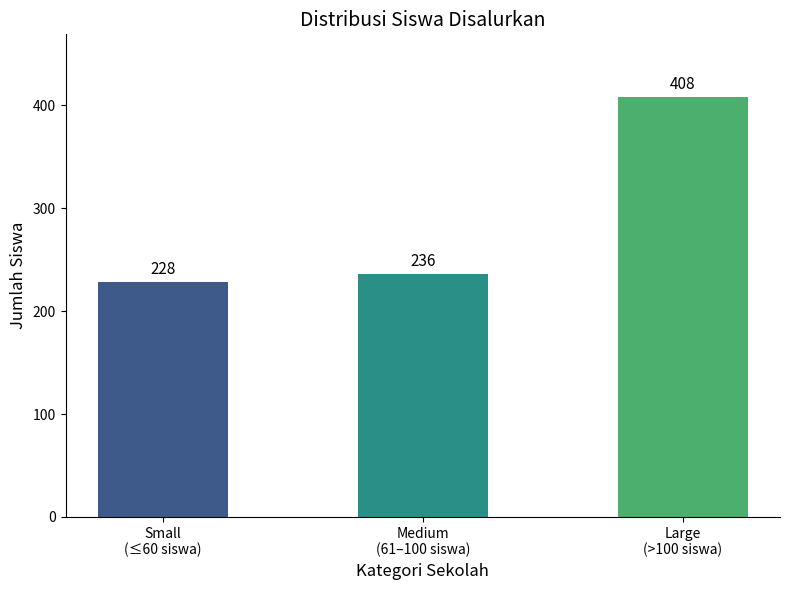

What value does the data have at Large
(>100 siswa)?

408